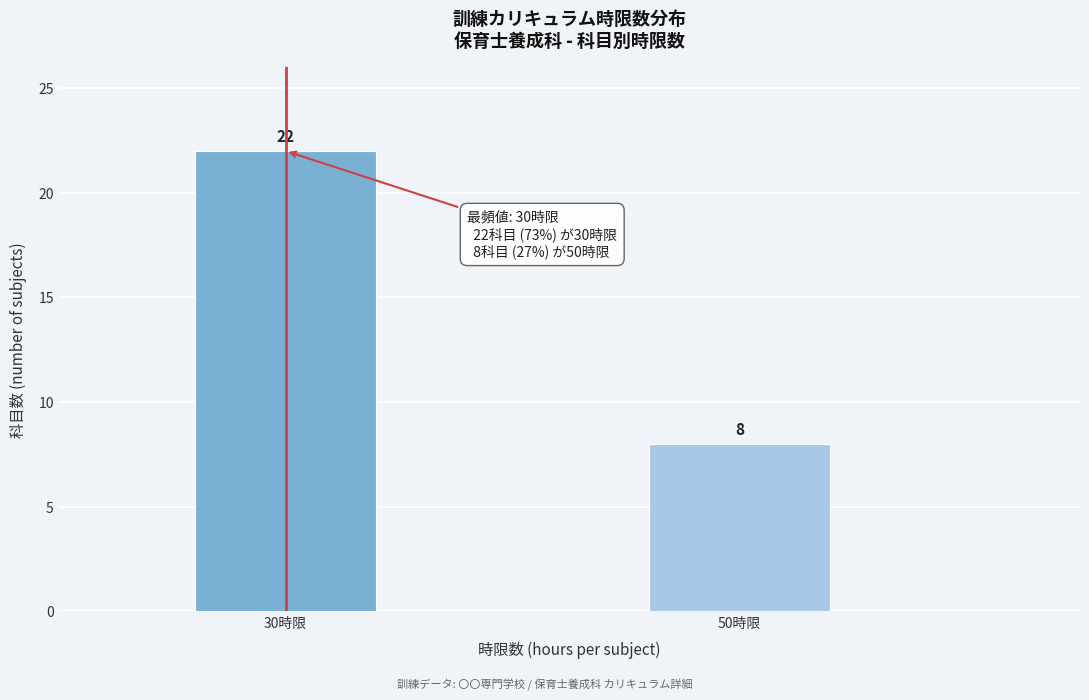

Reading left to right, list all the values displayed in this chart.

22	8